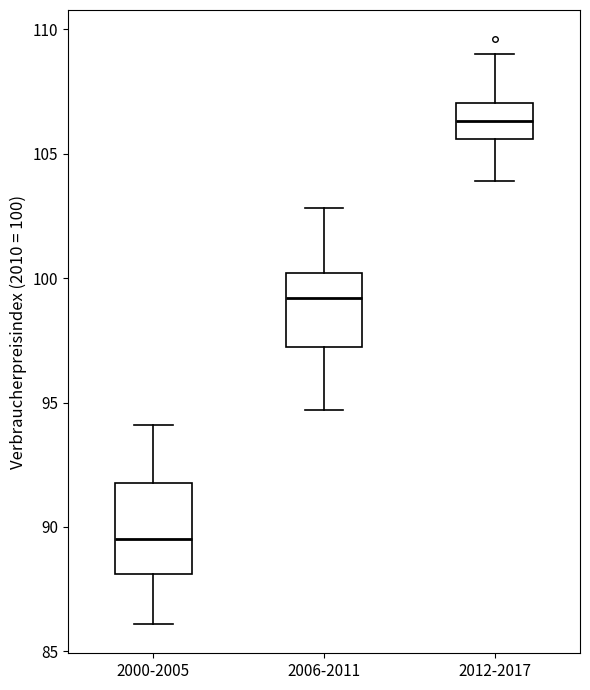

Which box is the tallest, from its lower edge to its upper edge?

2000-2005